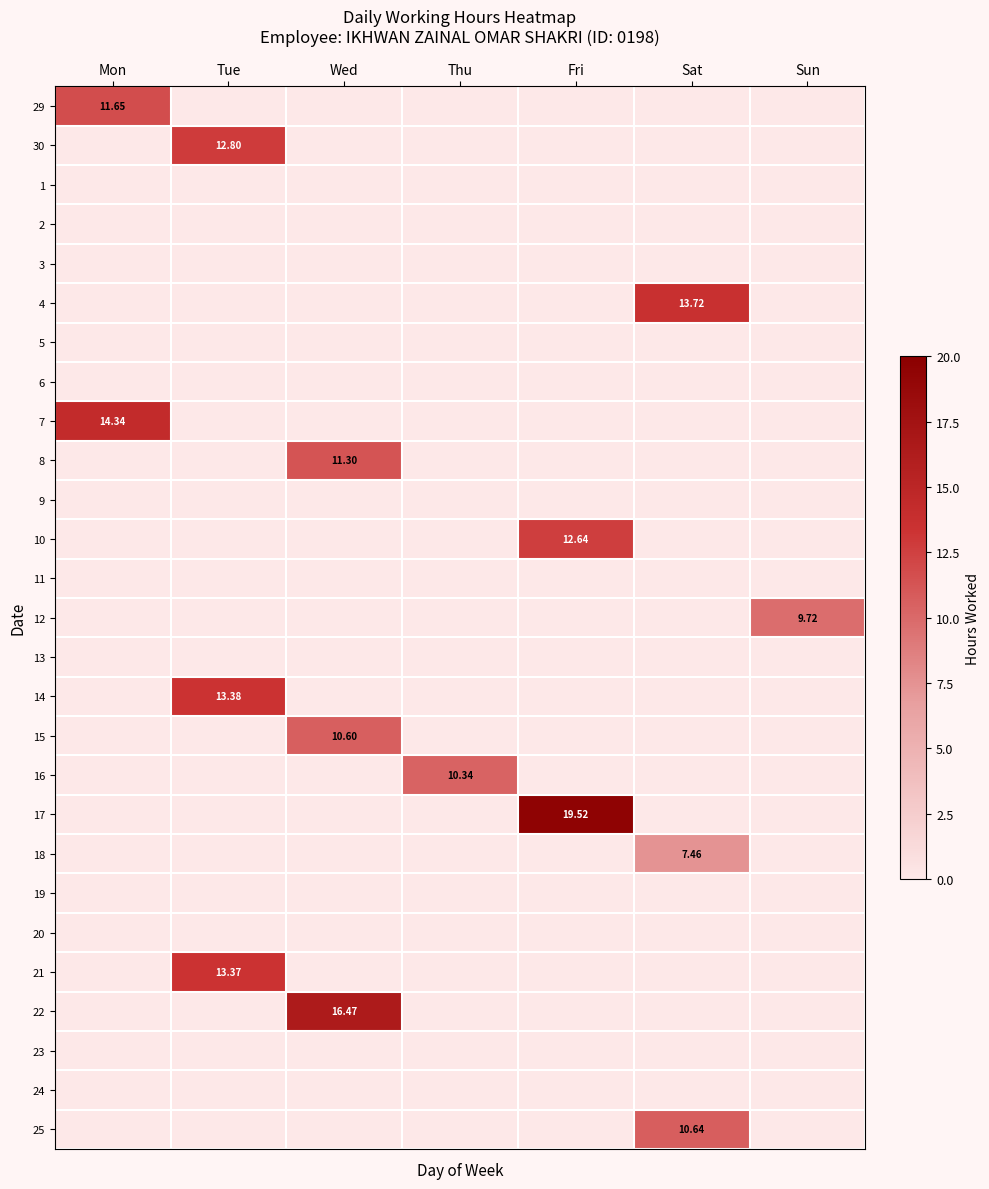

What is the difference between the highest and lowest values at Fri?

19.5